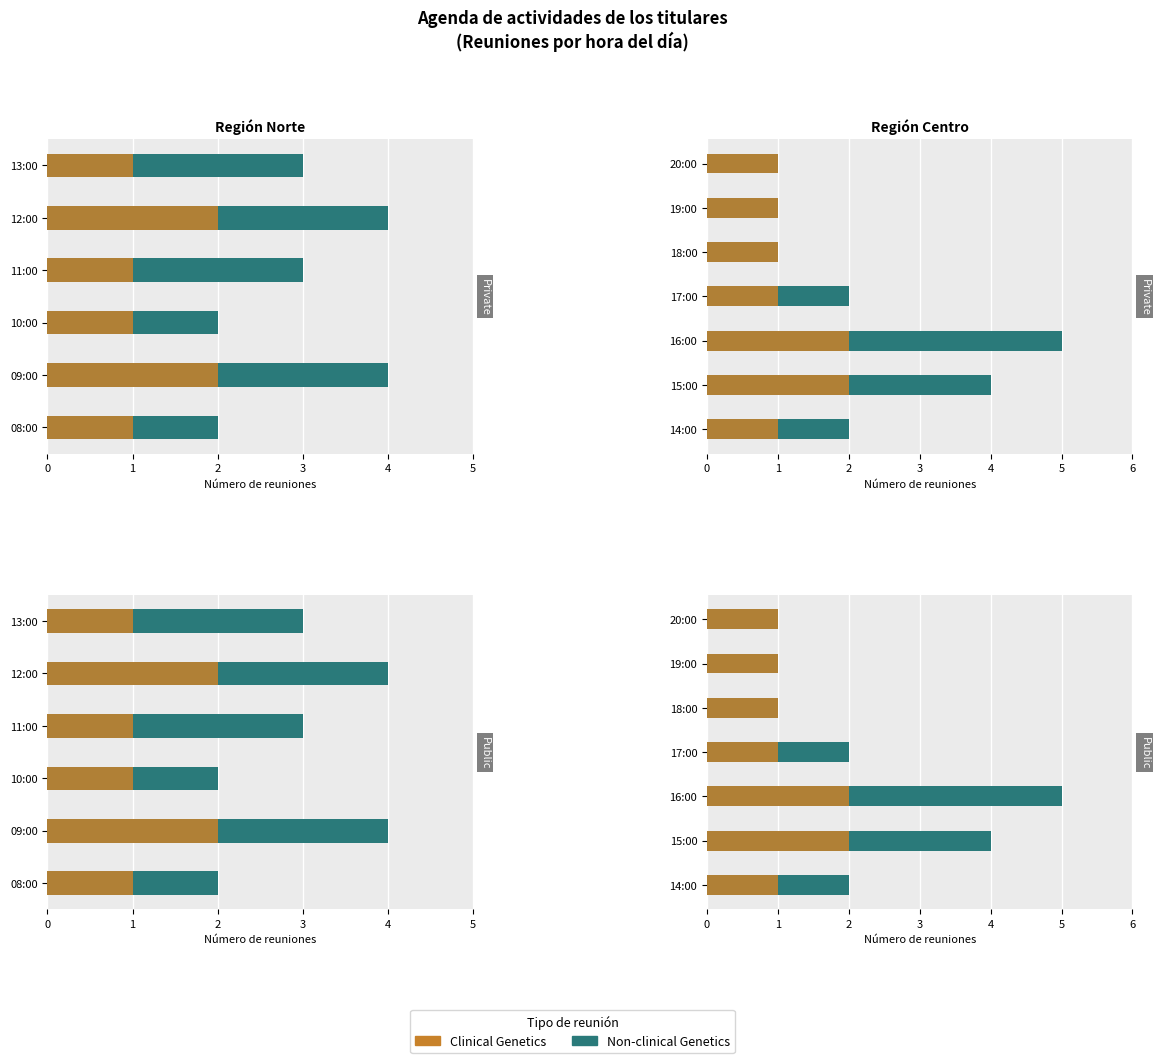

The Clinical Genetics series shows 1 at 18:00. True or false?

True